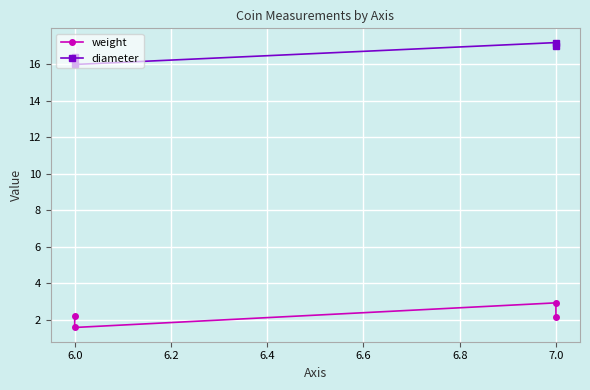

Count the number of data series in this chart.

2